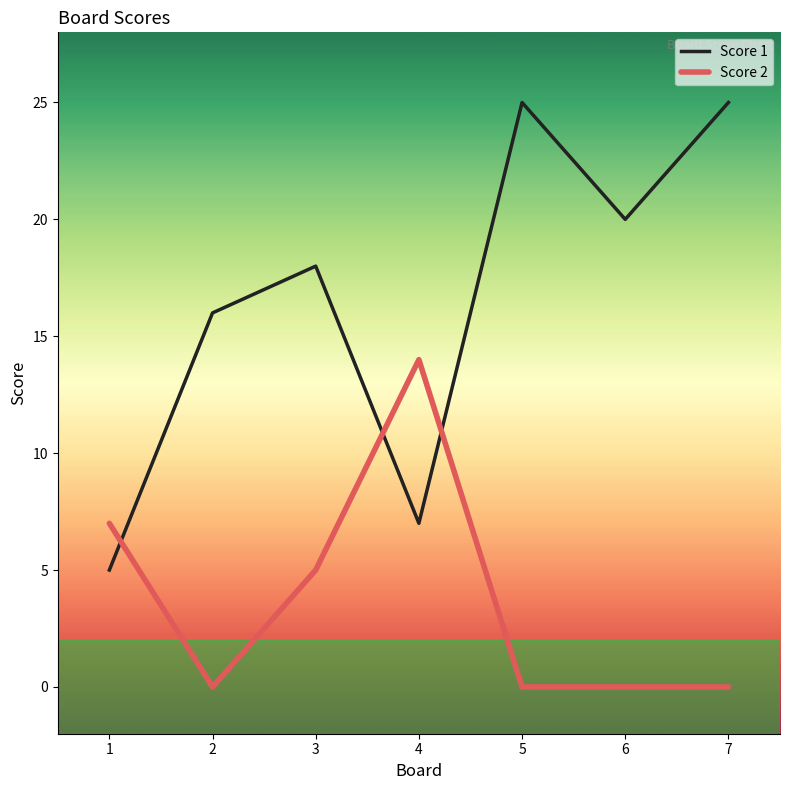

In Score 1, how many points are higher than both neighbors (excluding endpoints)?

2